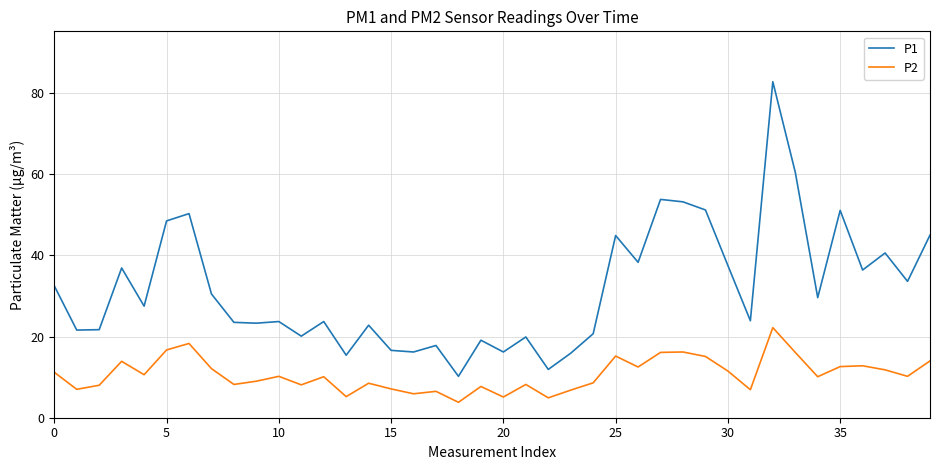

Which series has the largest total across all categories?

P1